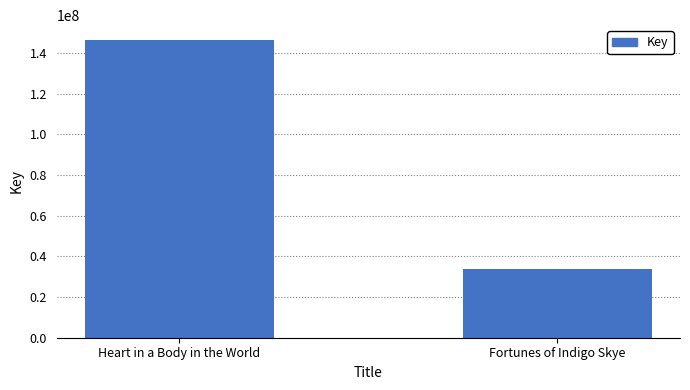

What is the smallest value displayed?

33807240